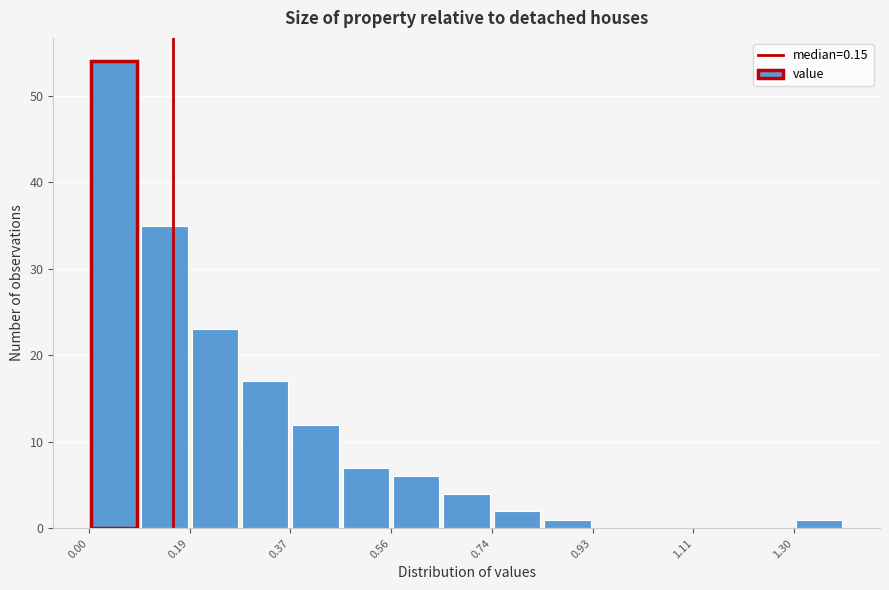

Reading left to right, transcribe this chart: for each bar, give the range it covers on the x-axis and its height. Neither the bar edges nor the heights are printed on the chart, so give them approximately, as read against the axes.

0.00 to 0.10: 54
0.10 to 0.18: 35
0.18 to 0.28: 23
0.28 to 0.38: 17
0.38 to 0.46: 12
0.46 to 0.56: 7
0.56 to 0.64: 6
0.64 to 0.74: 4
0.74 to 0.84: 2
0.84 to 0.92: 1
0.92 to 1.02: 0
1.02 to 1.12: 0
1.12 to 1.20: 0
1.20 to 1.30: 0
1.30 to 1.40: 1